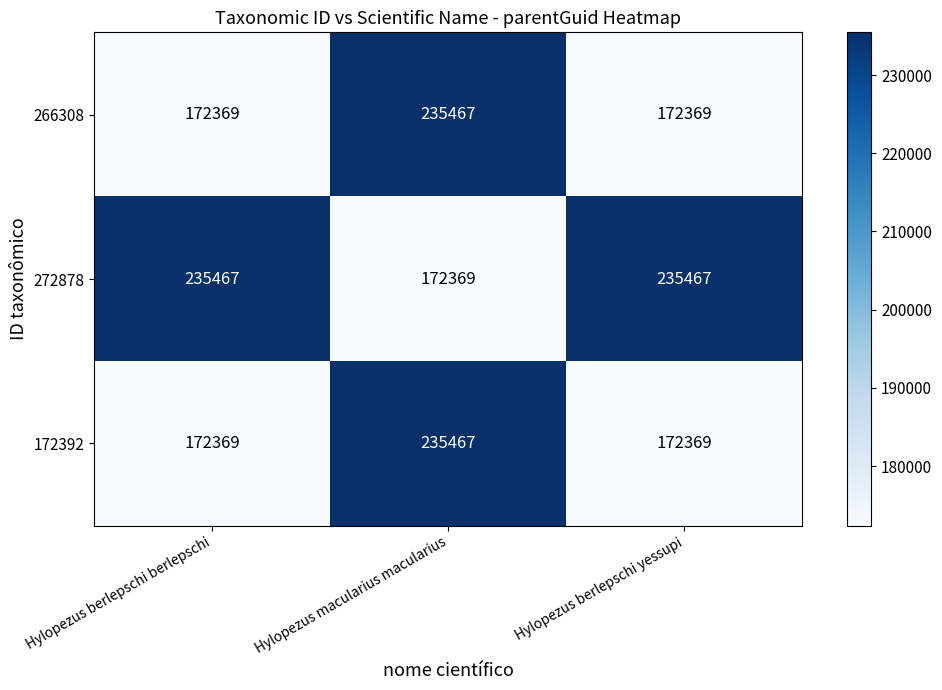

What is the total value across all series at Hylopezus berlepschi berlepschi?

580205